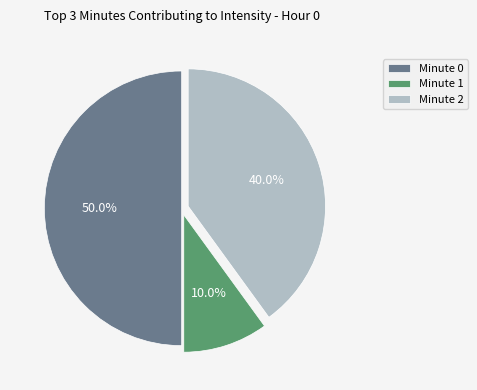

Does Minute 1 account for over 50% of the chart?

No